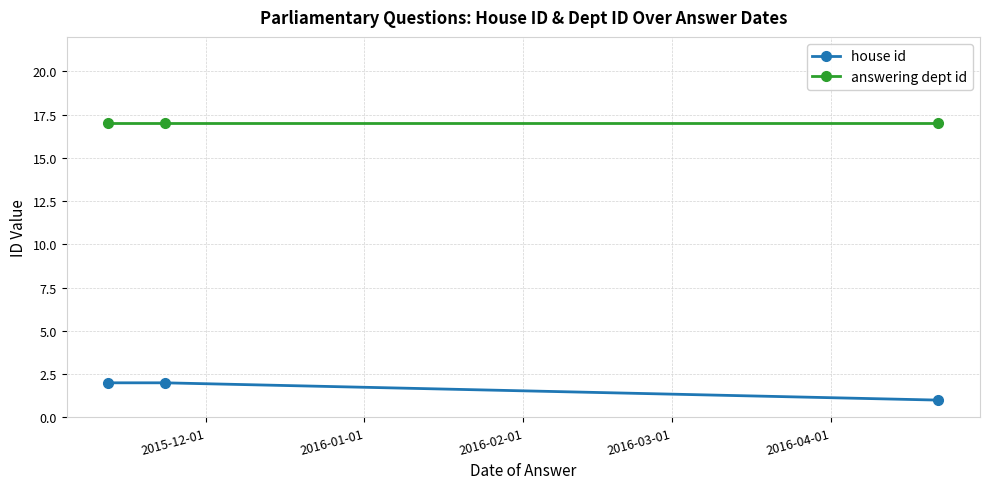

Count the number of categories in the chart.

3